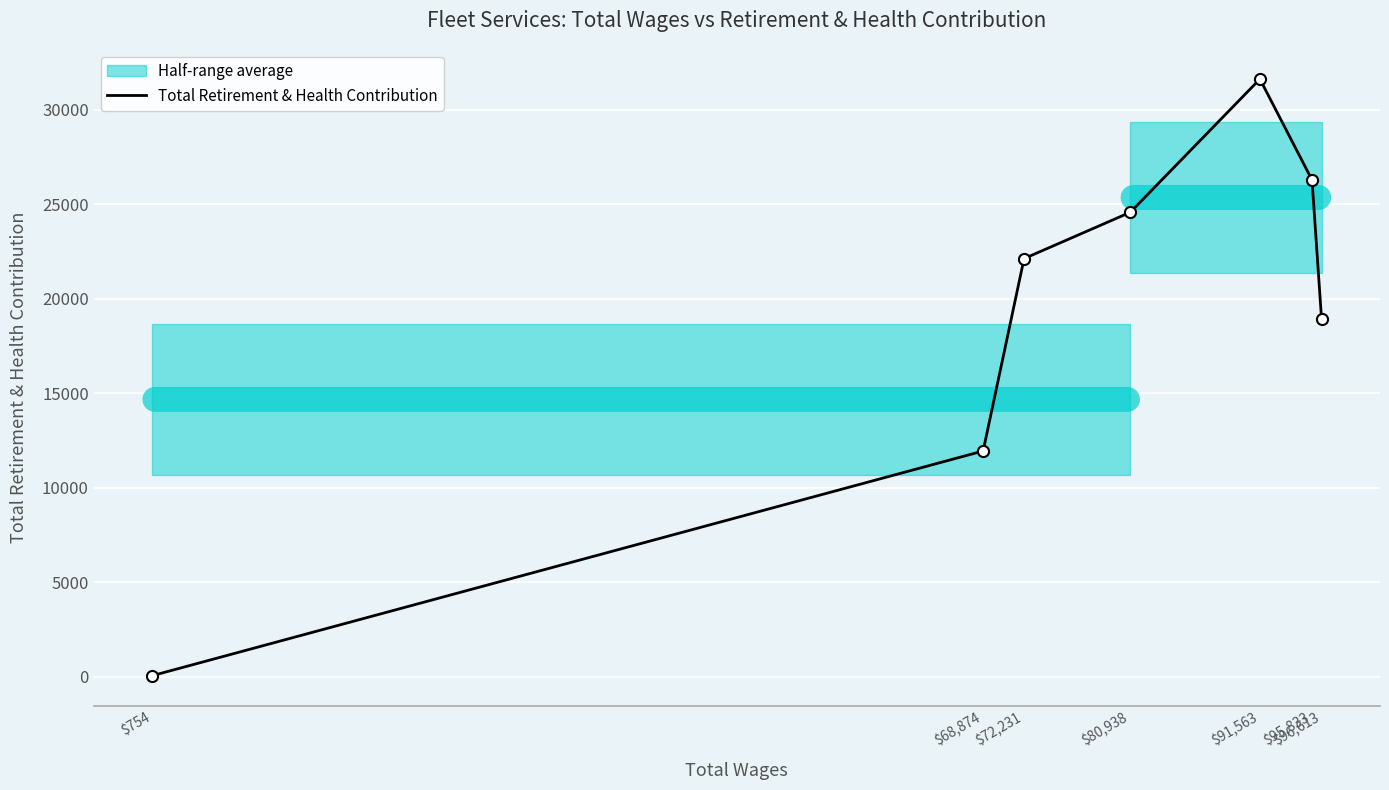

How many data points does each series have?

7